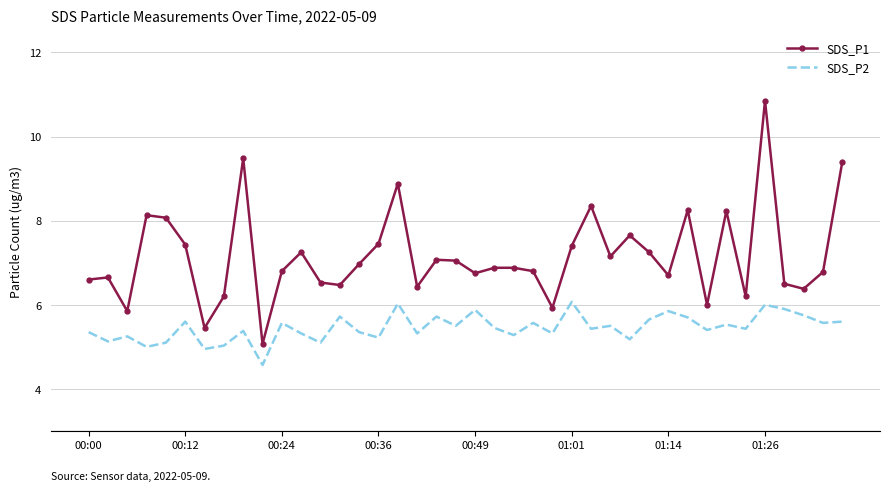

Which series has the largest total across all categories?

SDS_P1